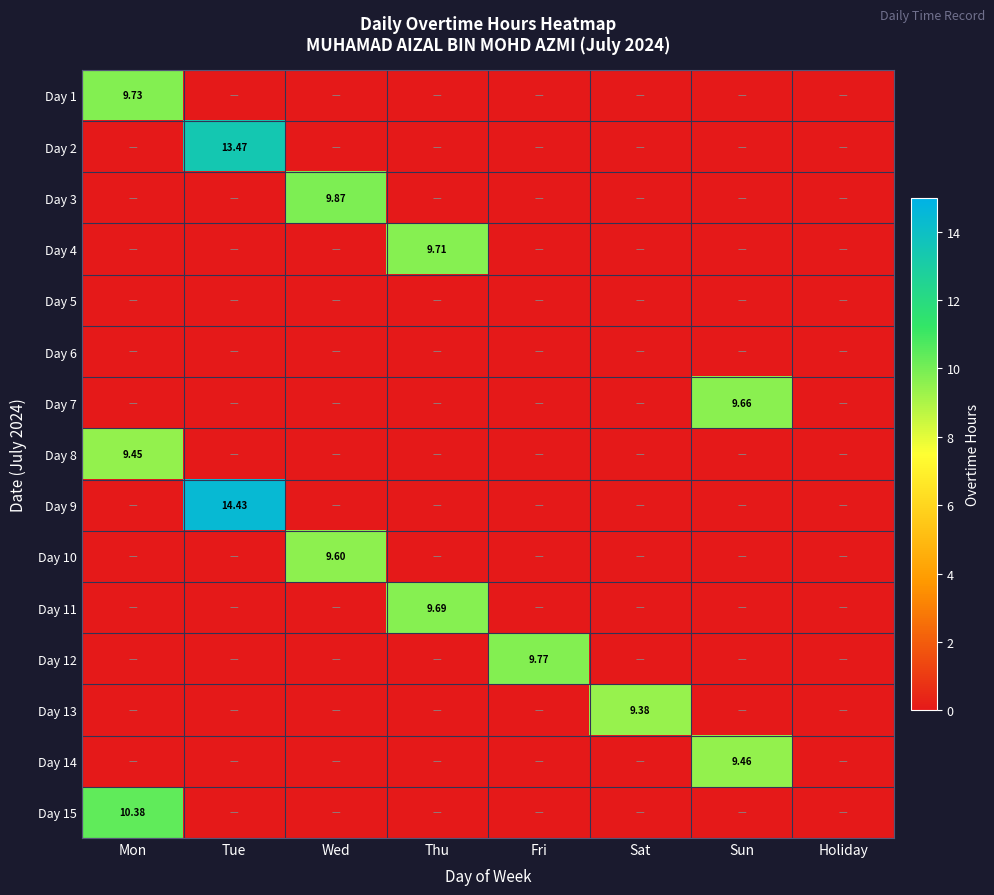

Which series has the largest range (max minus min)?

Day 9